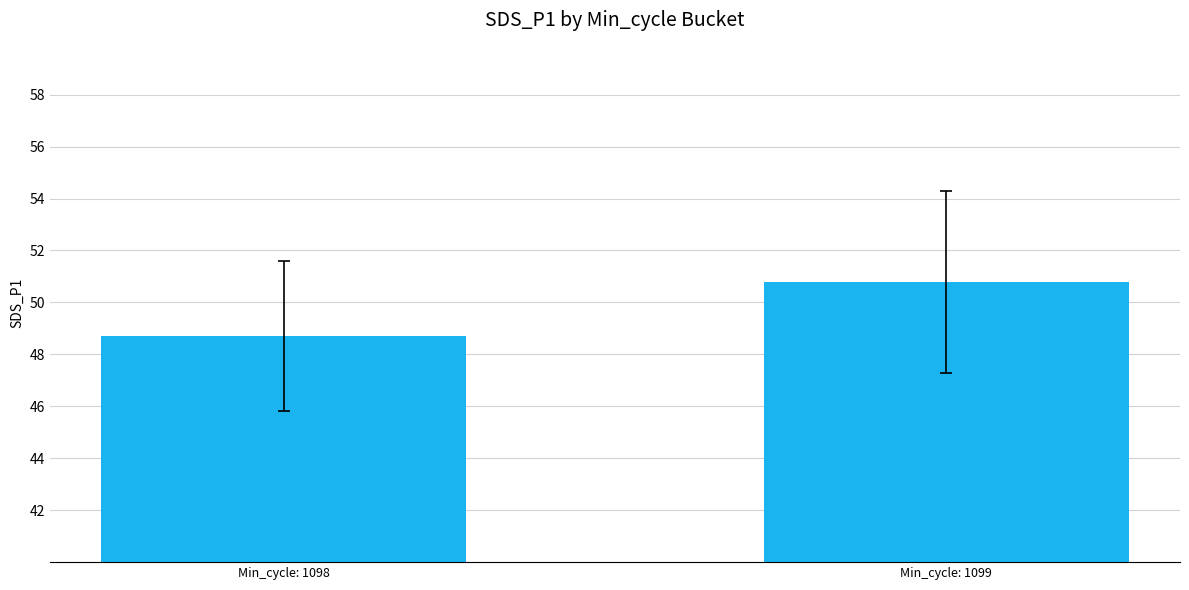

What is the ratio of the value at Min_cycle: 1099 to the value at Min_cycle: 1098?

1.0